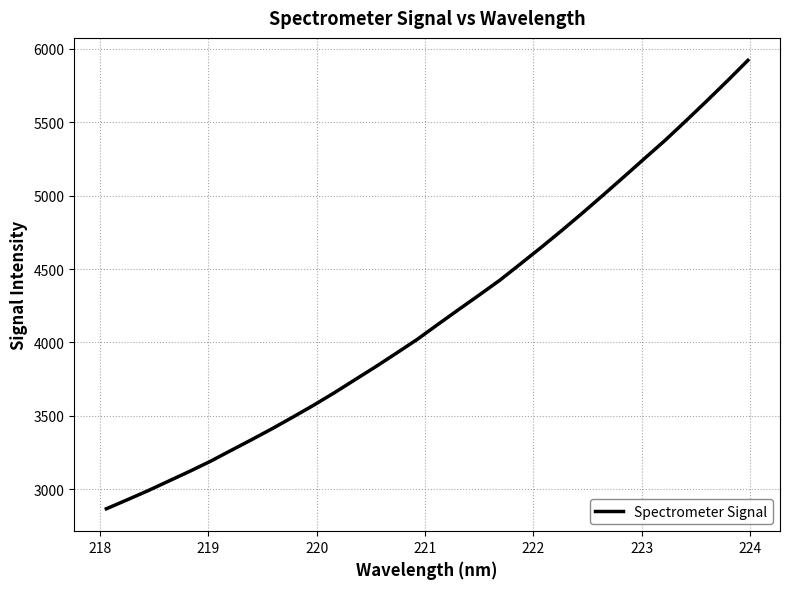

What is the maximum value shown in the chart?

5922.2